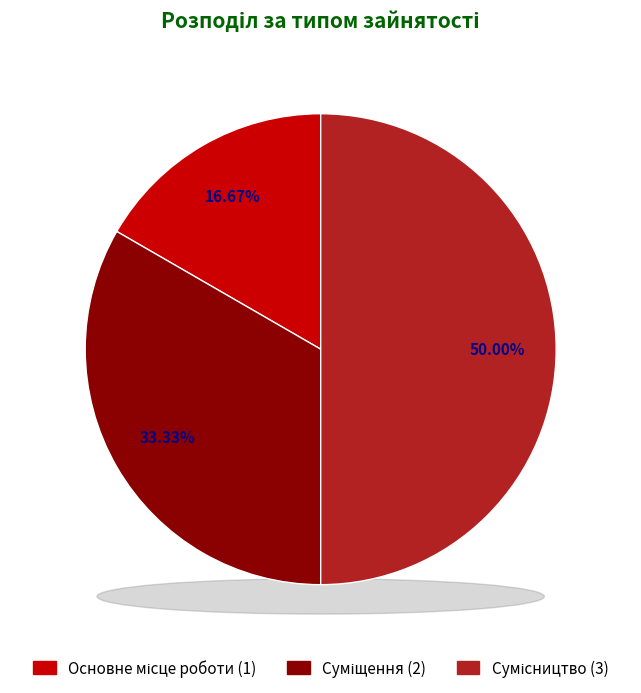

How much of the chart is everything except Суміщення?

66.7%